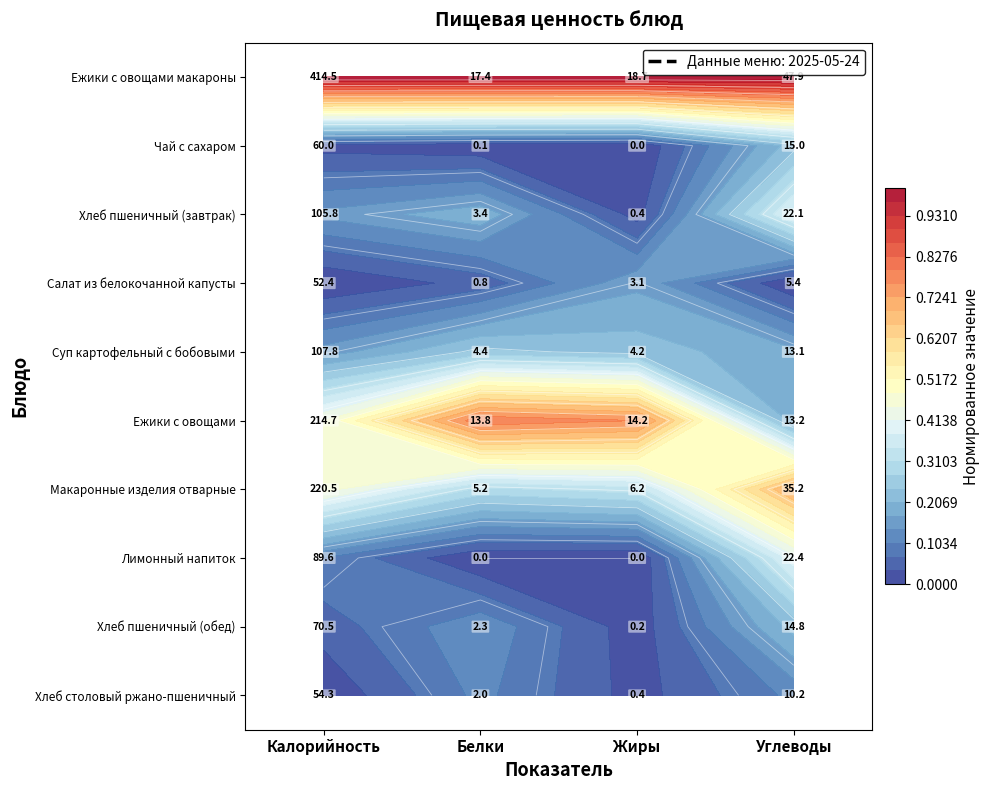

The value of Чай с сахаром at Белки is 0.0. True or false?

False